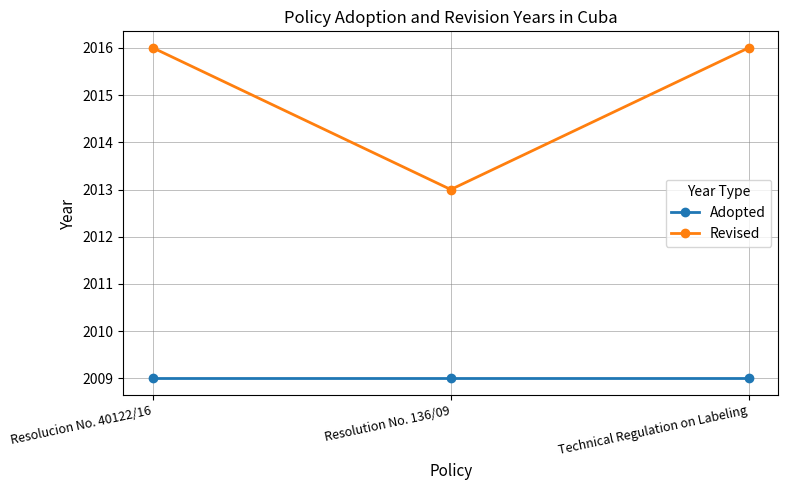

Is the value of Revised at Technical Regulation on Labeling greater than the value of Adopted at Technical Regulation on Labeling?

Yes